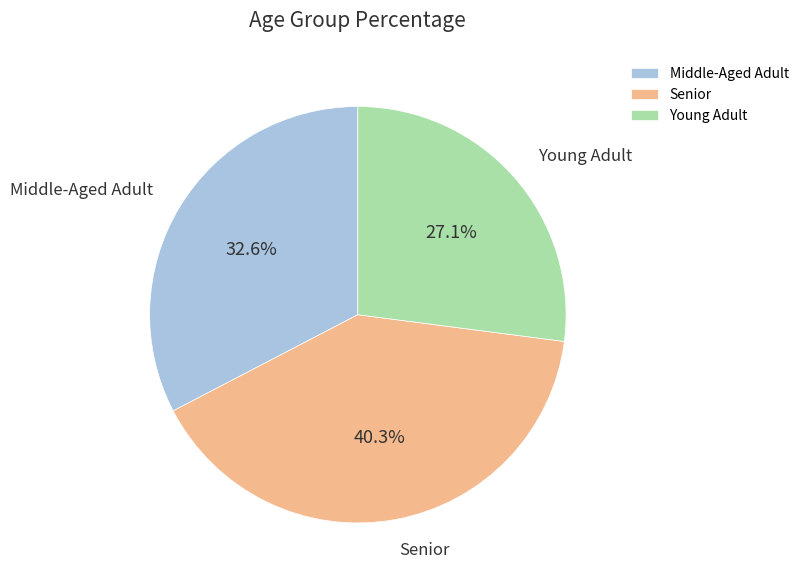

Is there any slice that represents more than half of the pie?

No